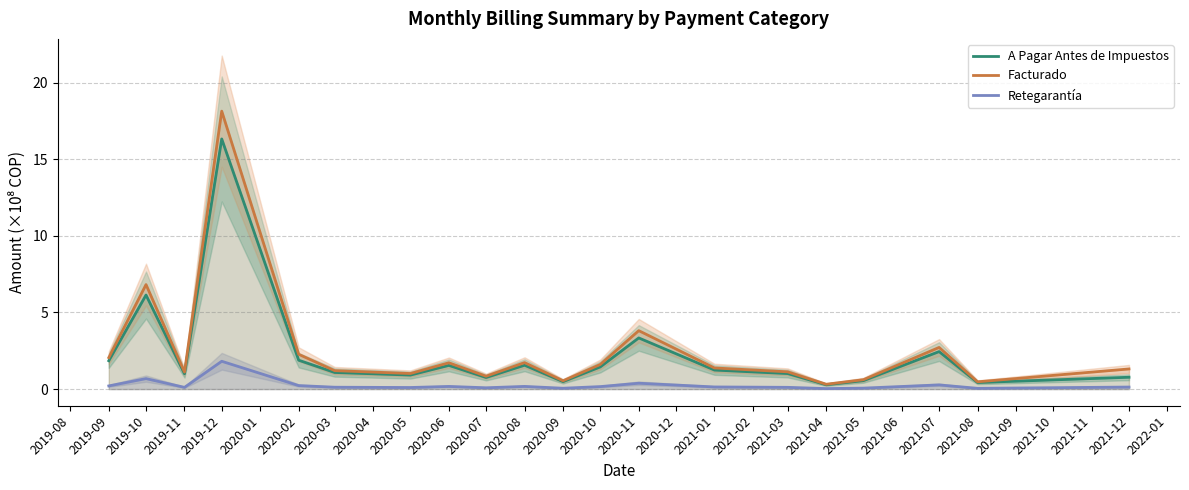

Reading left to right, list all the values displayed in this chart.

A Pagar Antes de Impuestos: 1.8	6.1	1.0	16.3	1.9	1.1	0.9	1.5	0.8	1.6	0.5	1.4	3.3	1.2	1.0	0.3	0.6	2.4	0.4	0.8
Facturado: 2.1	6.8	1.1	18.1	2.3	1.2	1.0	1.7	0.8	1.7	0.5	1.6	3.8	1.4	1.1	0.3	0.6	2.7	0.5	1.3
Retegarantía: 0.2	0.7	0.1	1.8	0.2	0.1	0.1	0.2	0.1	0.2	0.1	0.2	0.4	0.1	0.1	0.0	0.1	0.3	0.0	0.1